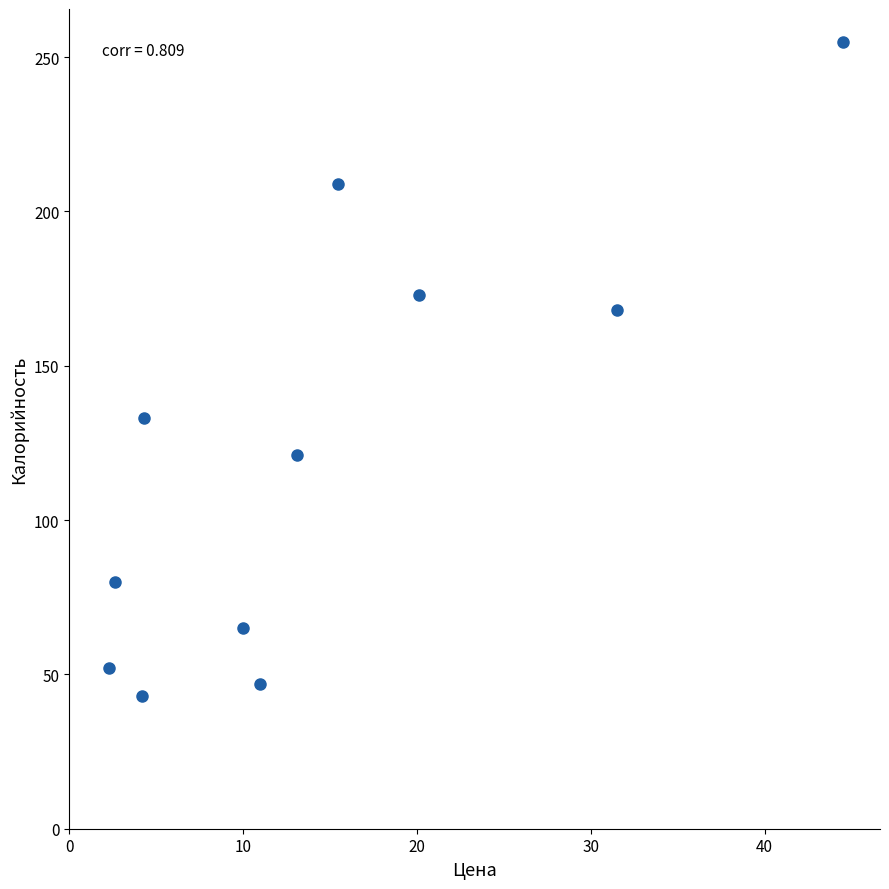

What is the range of Y values (max minus min)?

212